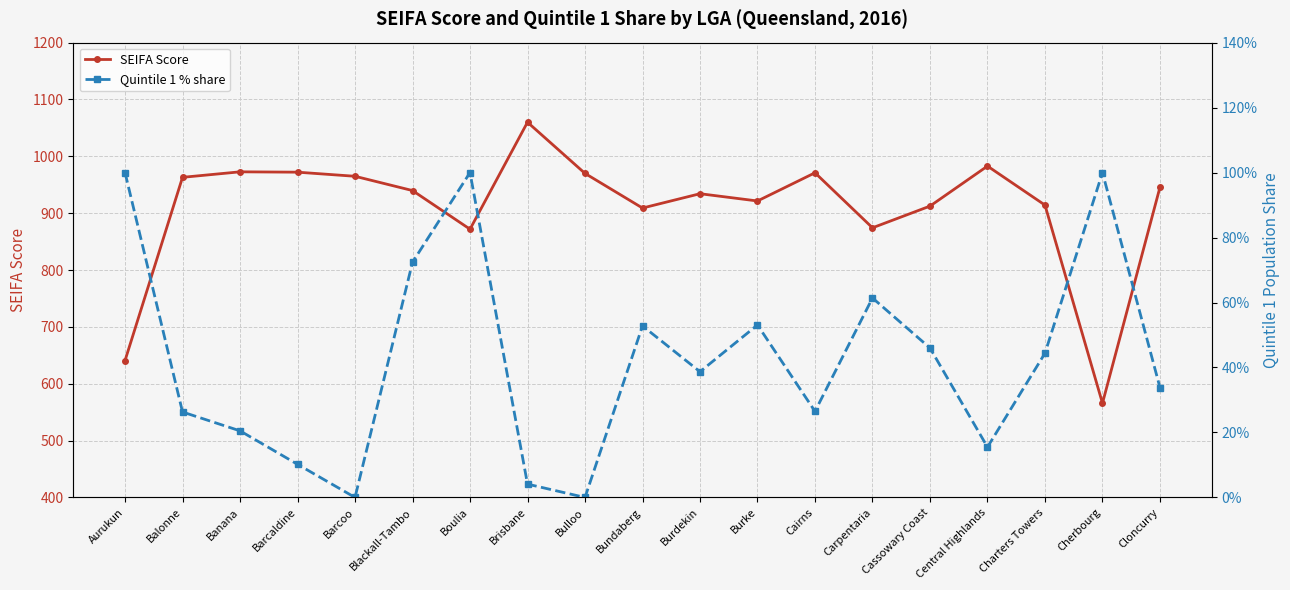

List the series in order of their peak value, highest first.

SEIFA Score, Quintile 1 % share